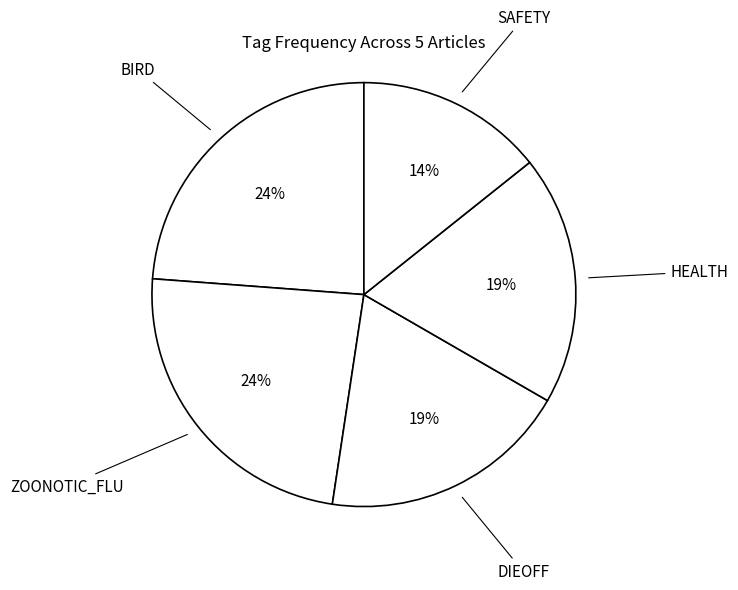

What is the smallest slice in the pie chart?

SAFETY